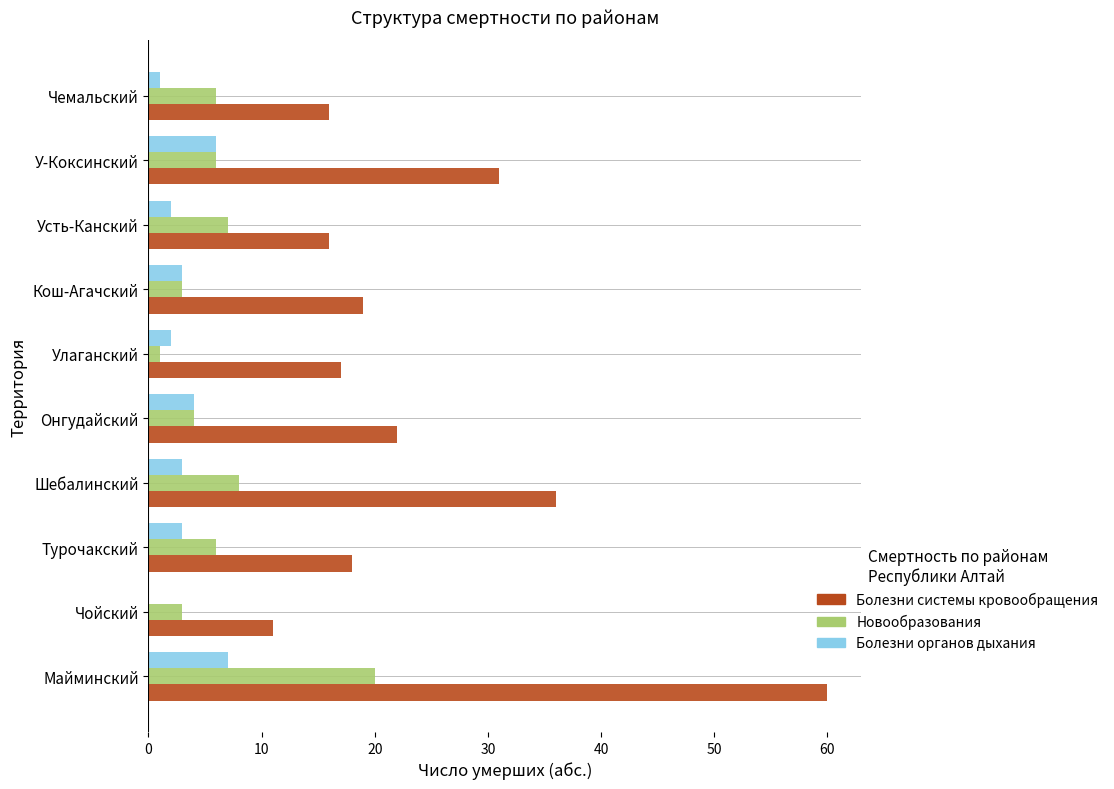

What is the total value across all series at У-Коксинский?

43